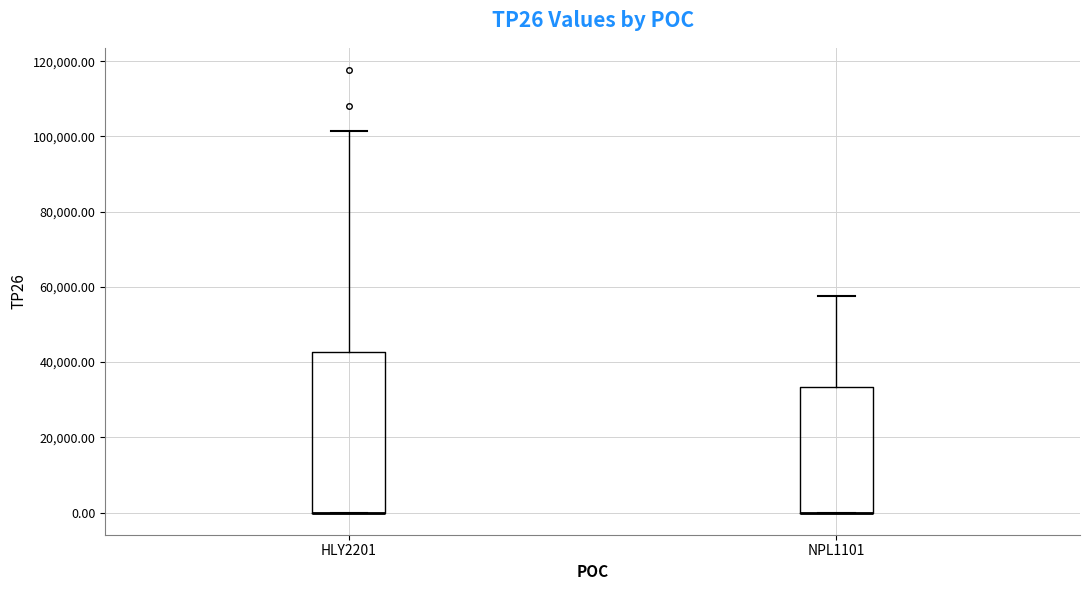

Reading left to right, transcribe this box plot: for each box, give where its median line is, the range the box spans, and where its two whiskers end, as read against the y-axis. The values are not printed on the chart, so give them approximately, as read against the axis.

HLY2201: median 0 (drawn on the box's lower edge), box 0 to 42000, whiskers 0 to 102000
NPL1101: median 0 (drawn on the box's lower edge), box 0 to 34000, whiskers 0 to 58000